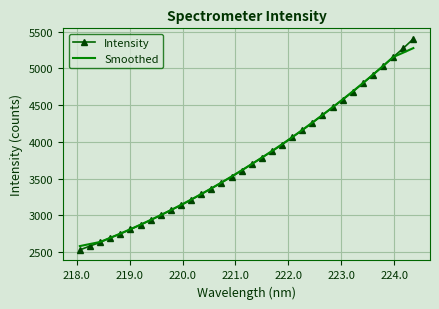

What is the difference between the second highest and second lowest values in the Smoothed series?

2606.1